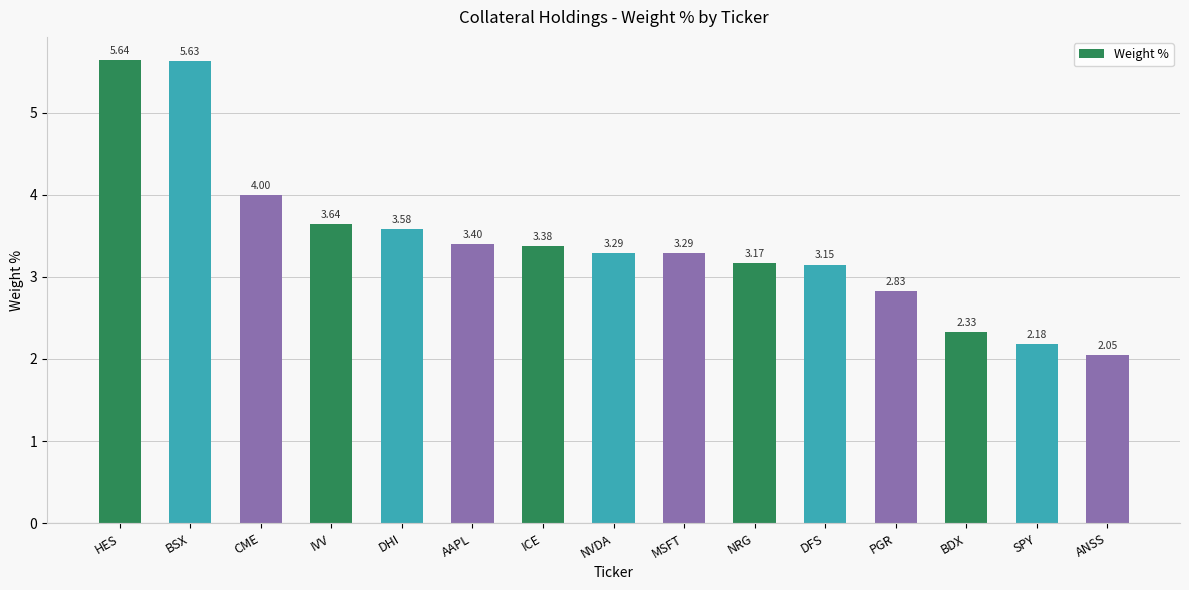

What is the sum of the values at BDX and DFS?

5.5